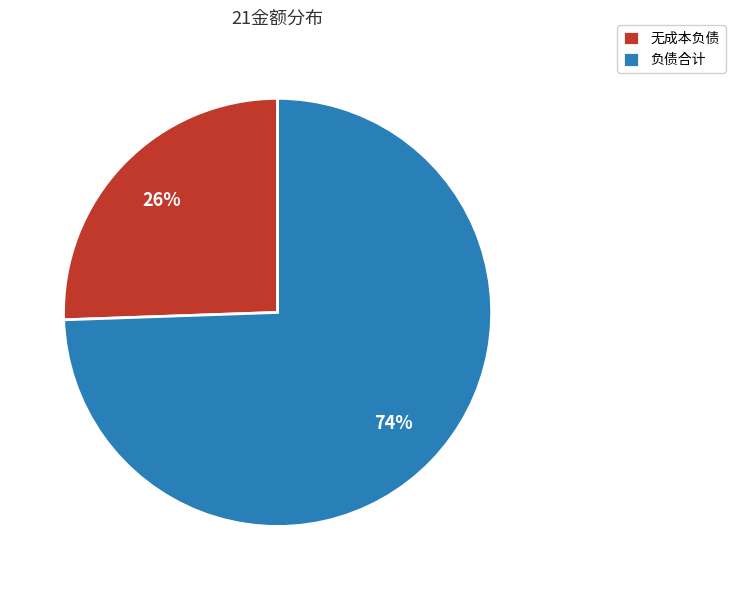

Which has a higher value, 无成本负债 or 负债合计?

负债合计